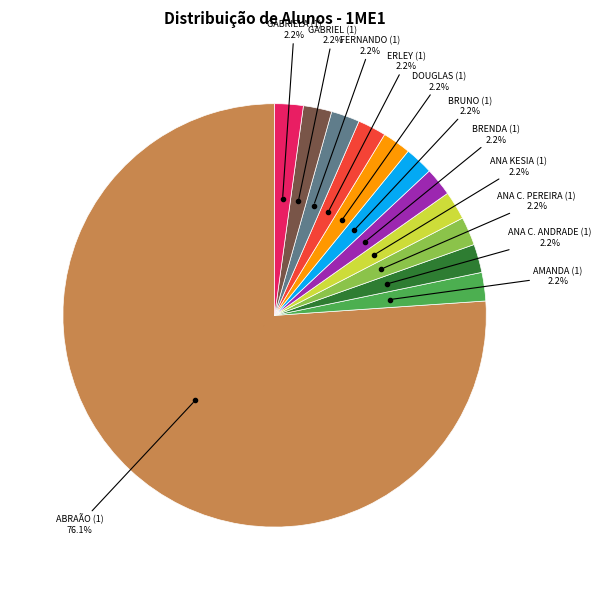

Count the number of slices in the pie.

12